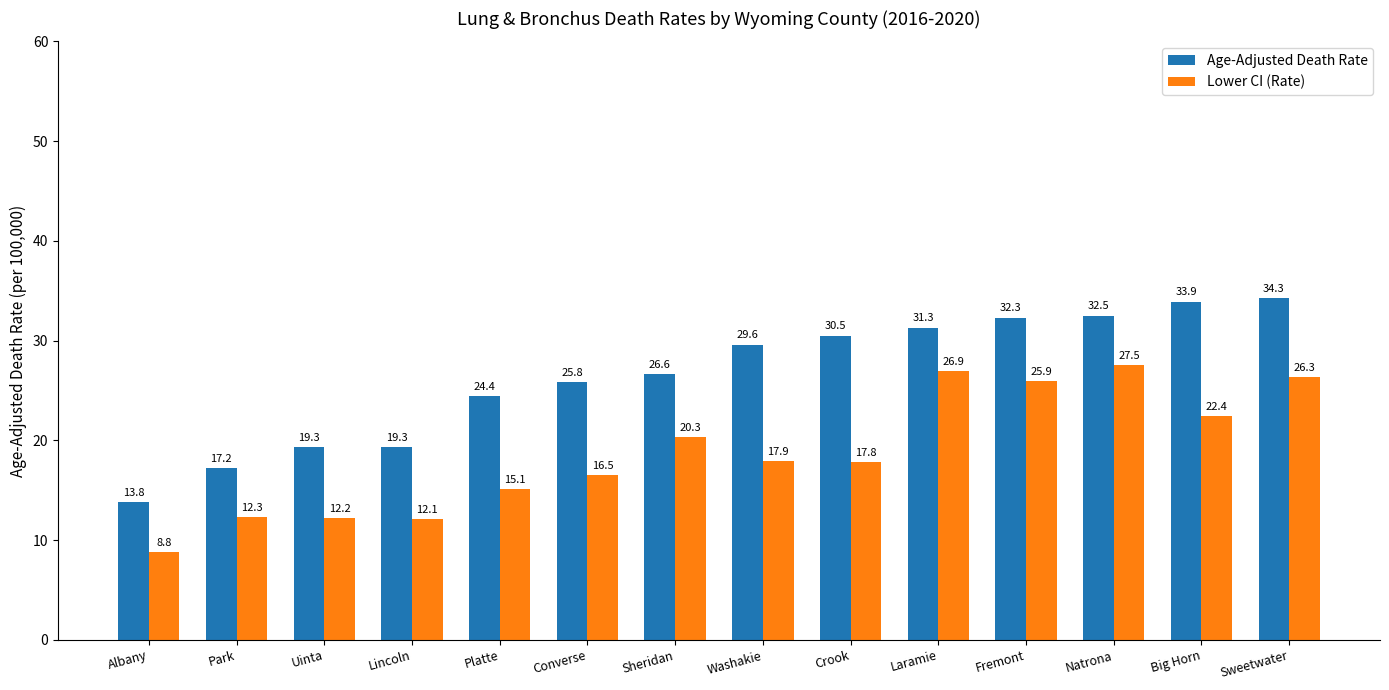

What are all the series names shown in the legend?

Age-Adjusted Death Rate, Lower CI (Rate)